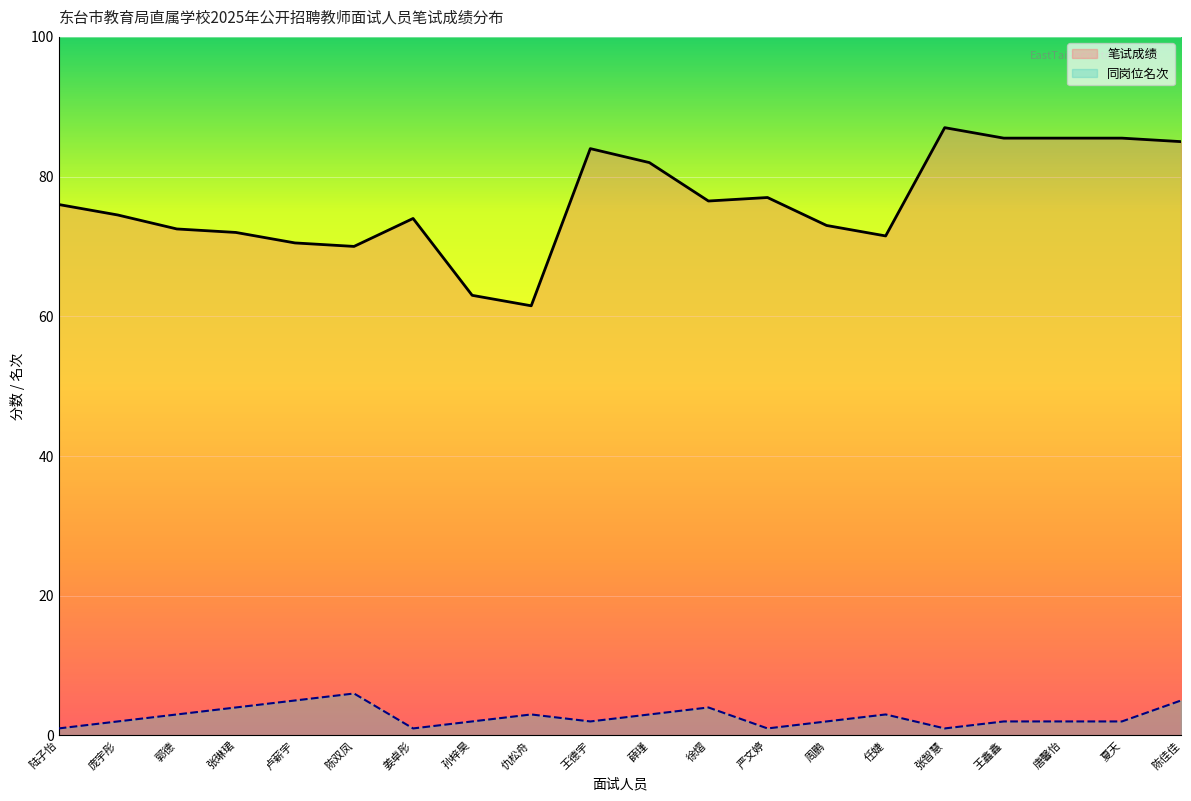

Which category has the highest value in the 笔试成绩 series?

张智慧